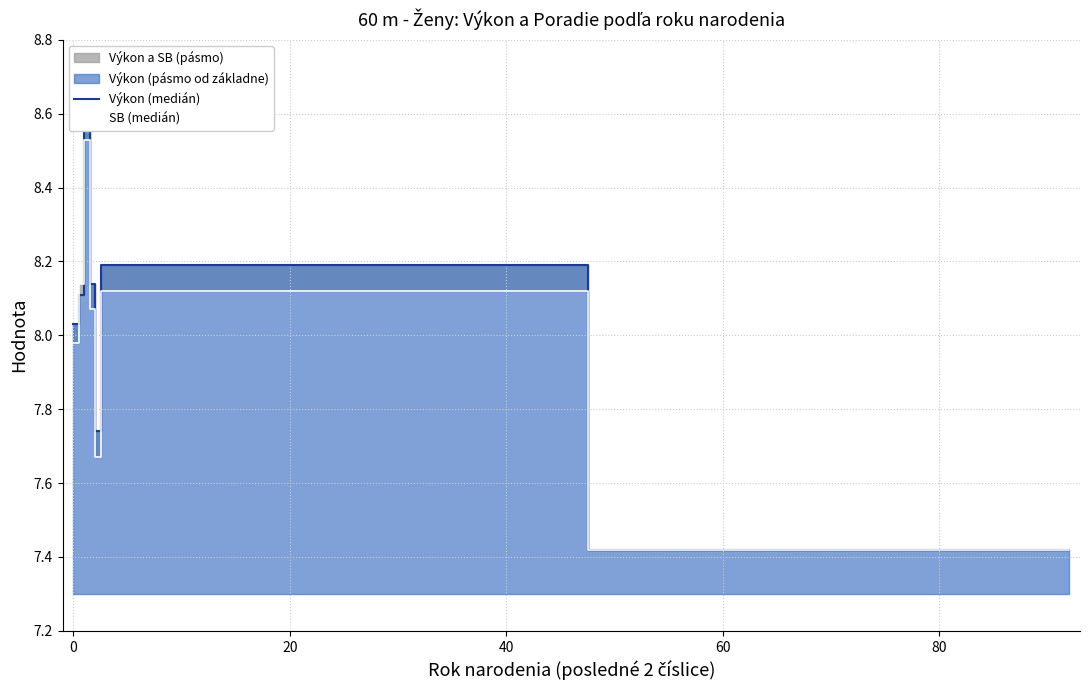

How many categories are shown in the chart?

8